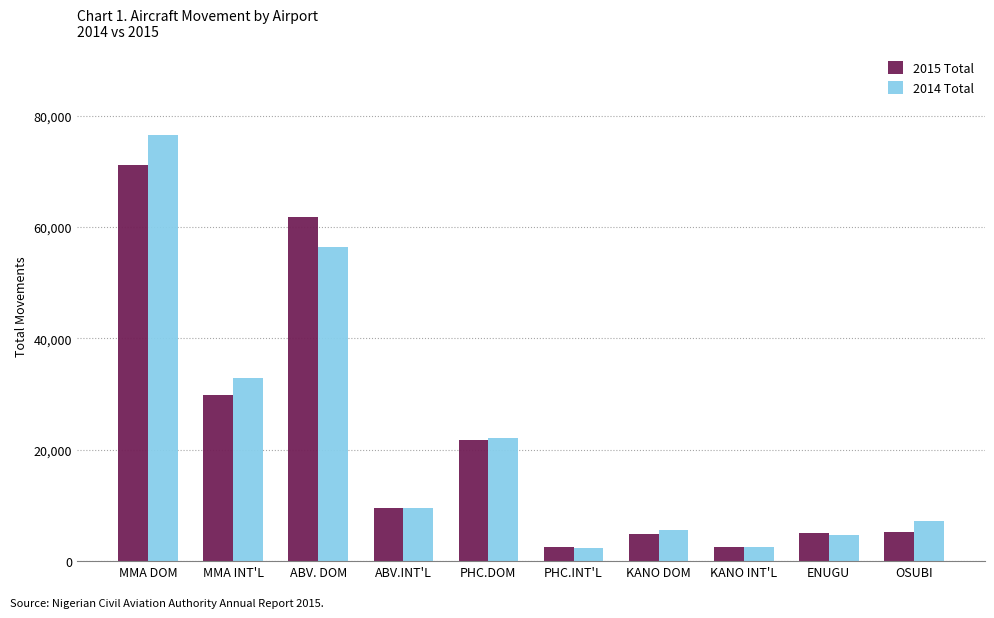

What is the lowest value of the 2015 Total series?

2472